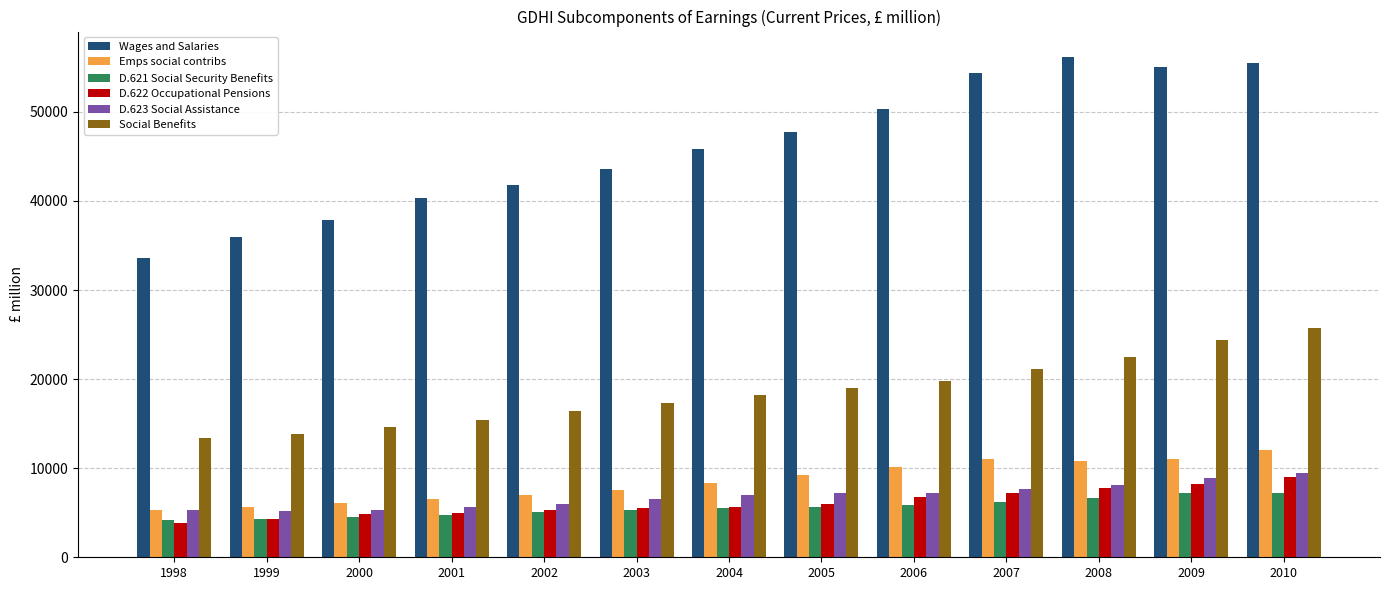

What is the difference between the second highest and second lowest values in the Social Benefits series?

10555